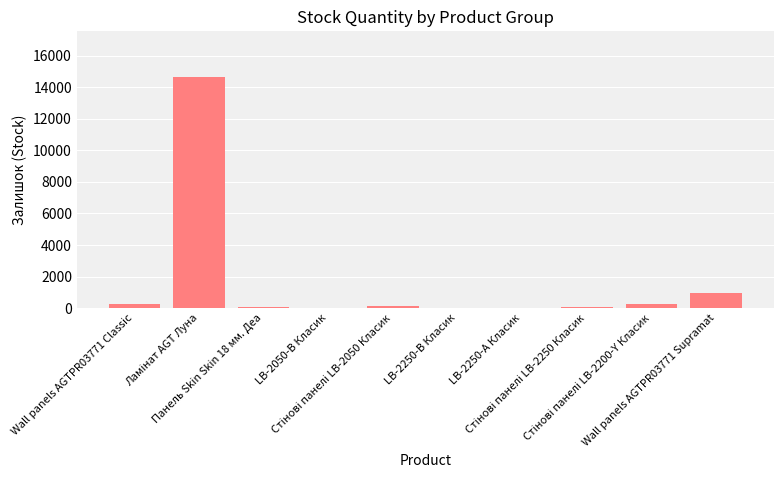

What is the greatest value displayed?

14628